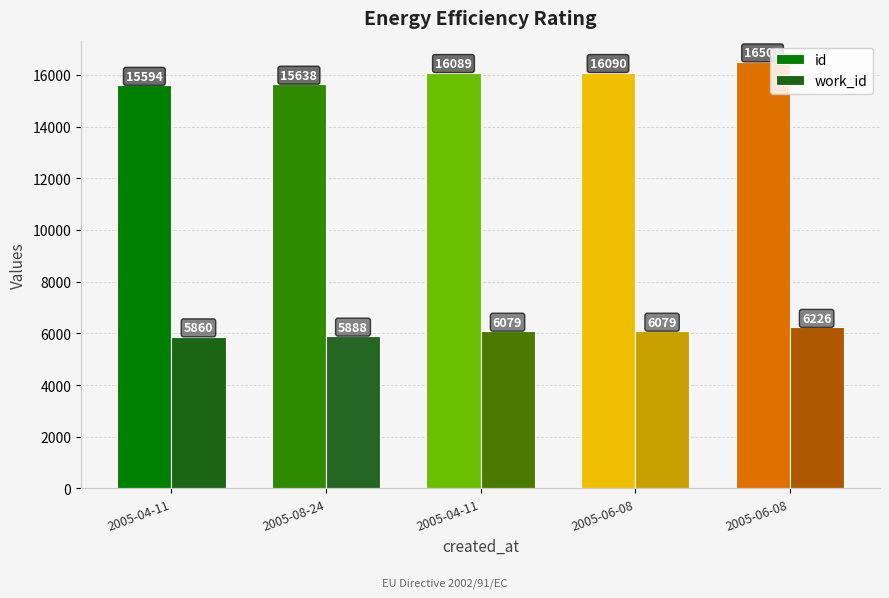

What is the sum of the id values at 2005-04-11 and 2005-04-11?

31683